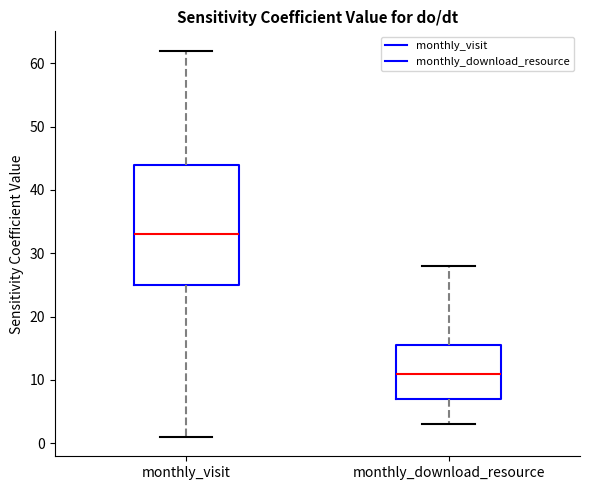

Reading left to right, transcribe this box plot: for each box, give where its median line is, the range the box spans, and where its two whiskers end, as read against the y-axis. The values are not printed on the chart, so give them approximately, as read against the axis.

monthly_visit: median 33, box 25 to 44, whiskers 1 to 62
monthly_download_resource: median 11, box 7 to 16, whiskers 3 to 28